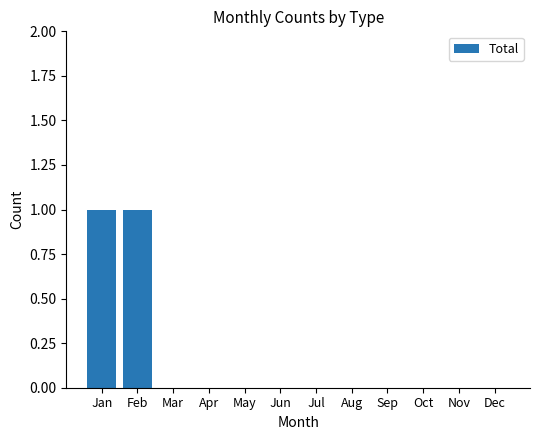

What is the greatest value displayed?

1